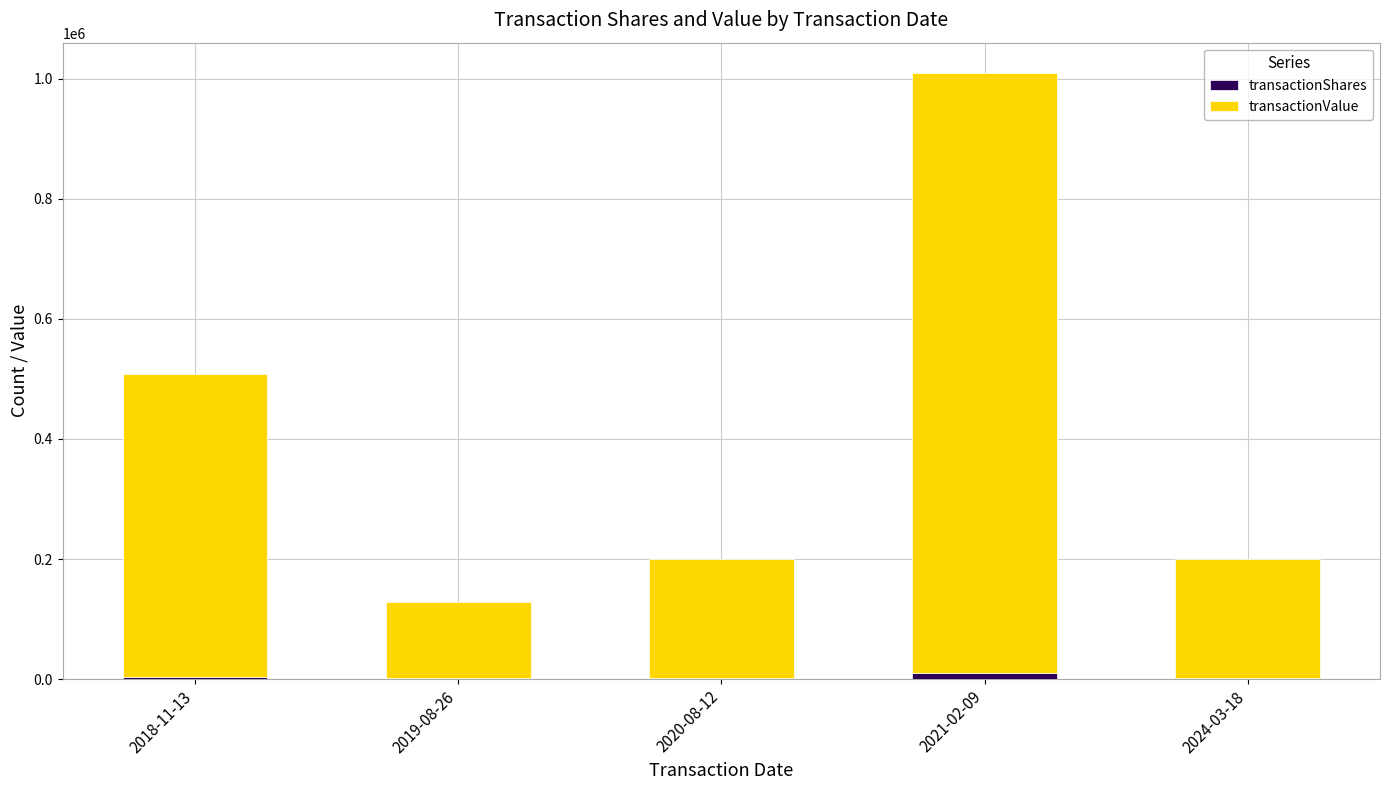

At which category is the sum across all series the highest?

2021-02-09